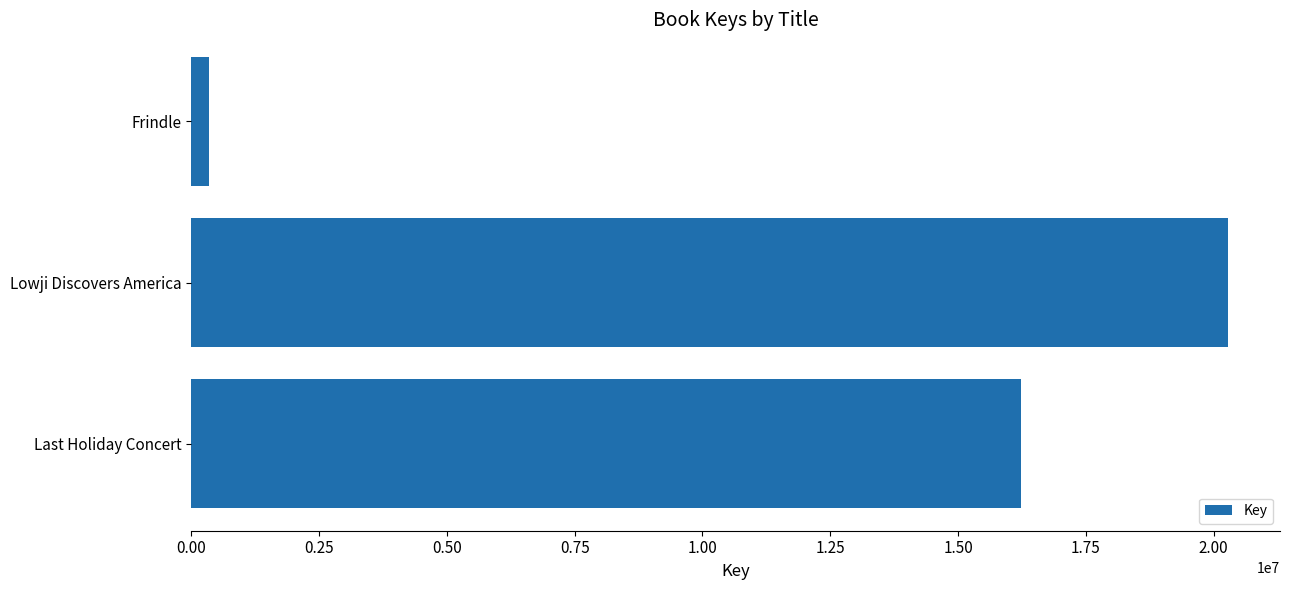

The value at Lowji Discovers America is 20283914. True or false?

True